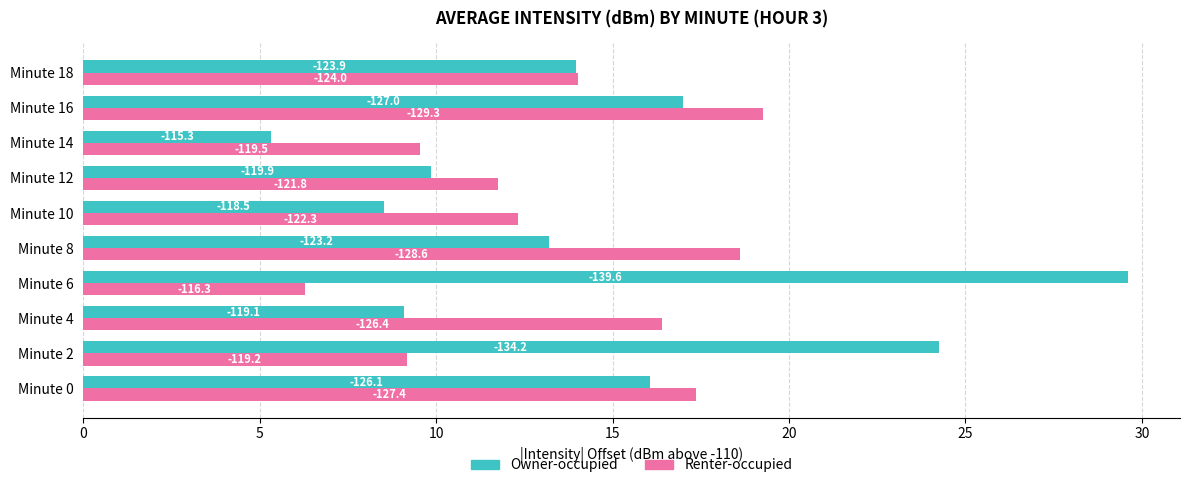

What are all the series names shown in the legend?

Owner-occupied, Renter-occupied